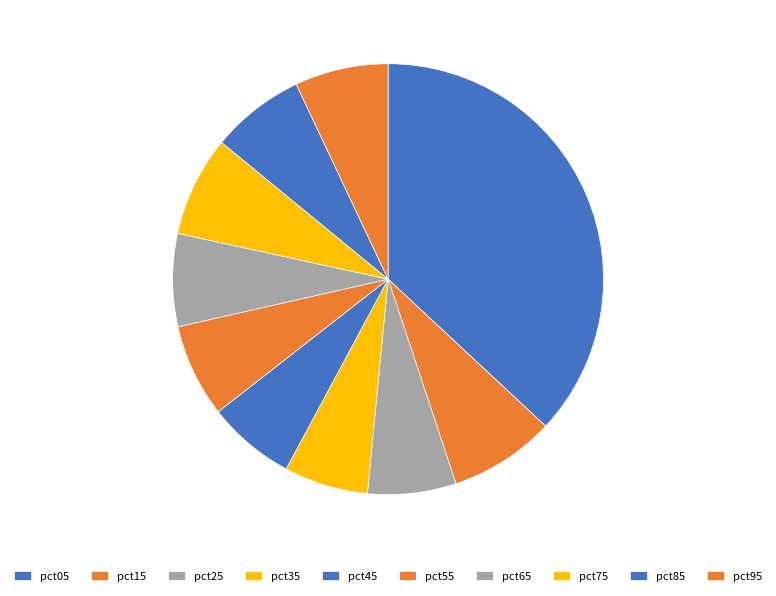

To the nearest percent, what is the difference between the pct35 and pct15 slice percentages?

2%